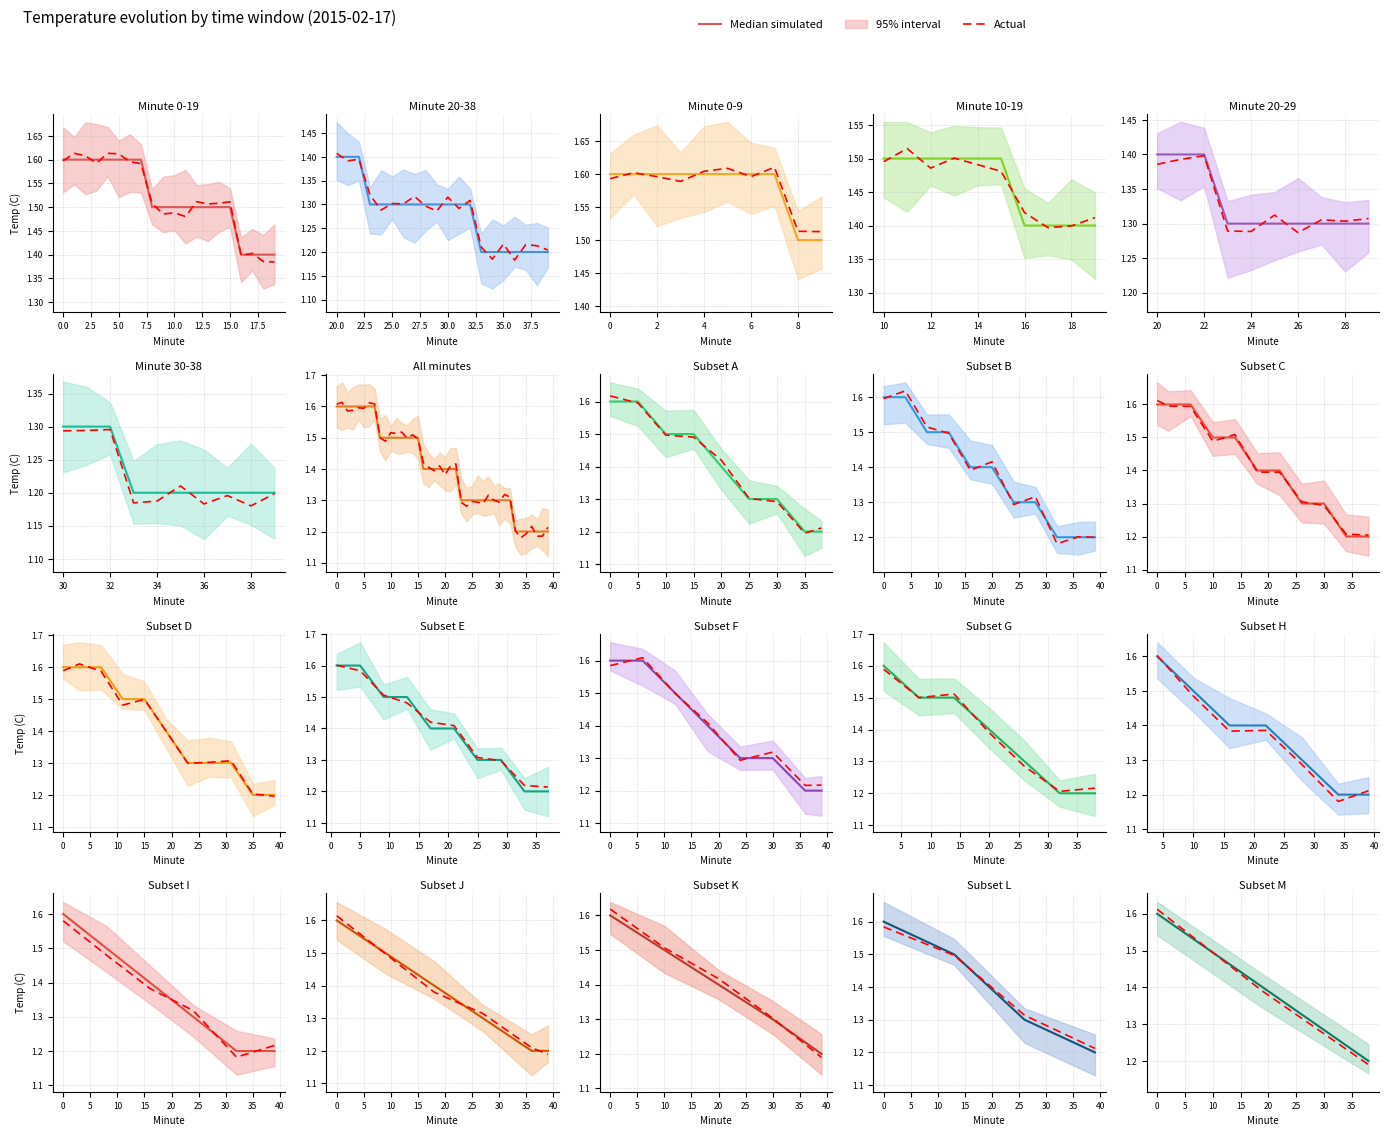

What is the minimum value shown in the chart?

1.2